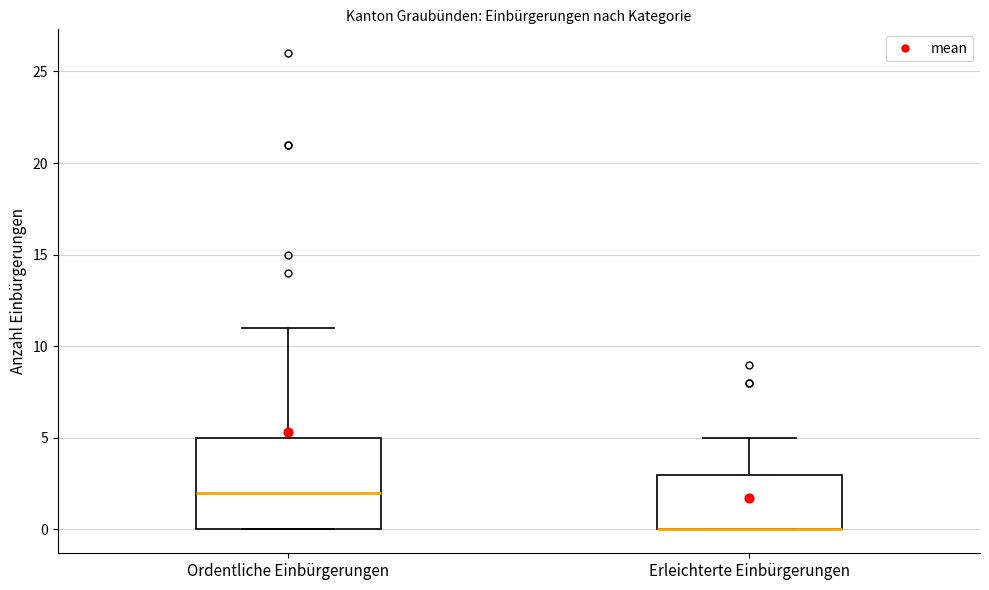

Reading left to right, read every box against the y-axis: the position of its median line, the range the box covers, and the ends of its whiskers. The values are not printed on the chart, so give them approximately, as read against the axis.

Ordentliche Einbürgerungen: median 2, box 0 to 5, whiskers 0 to 11
Erleichterte Einbürgerungen: median 0 (drawn on the box's lower edge), box 0 to 3, whiskers 0 to 5